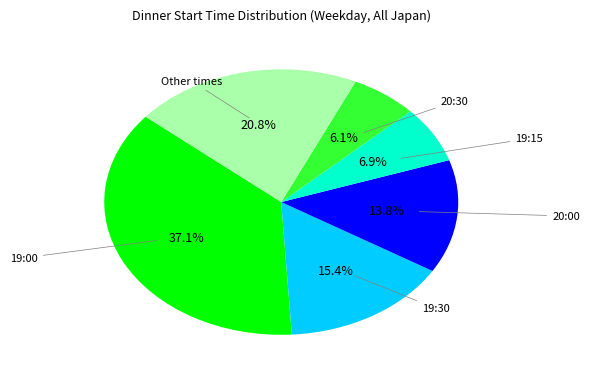

Does any single category account for the majority?

No